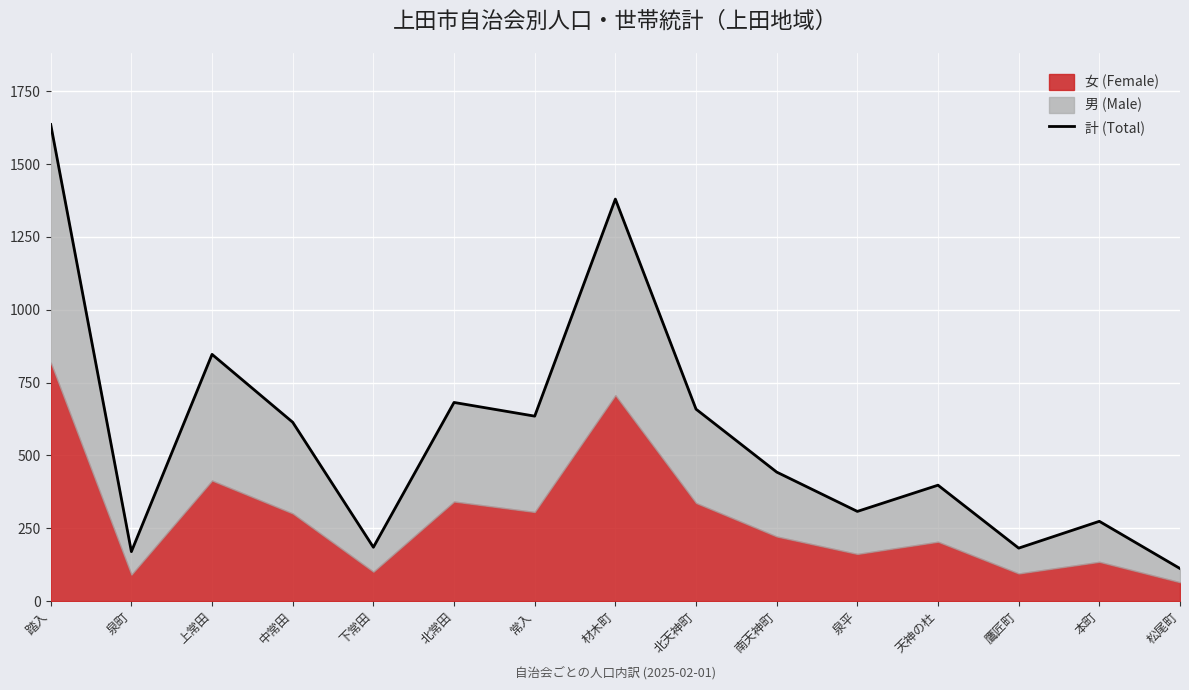

What is the ratio of the value at 本町 to the value at 材木町?

0.2